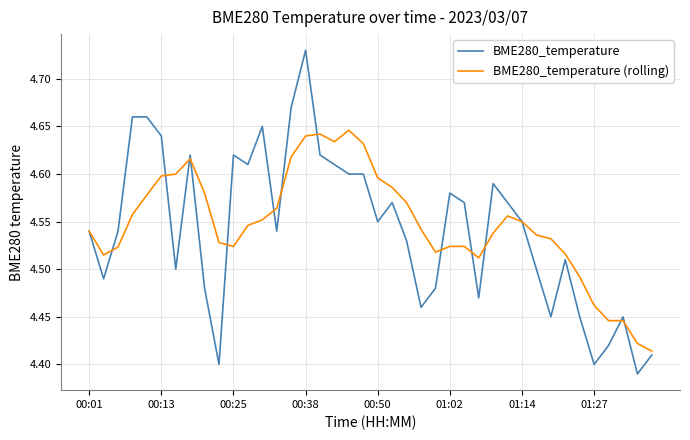

List the series in order of their peak value, lowest first.

BME280_temperature (rolling), BME280_temperature